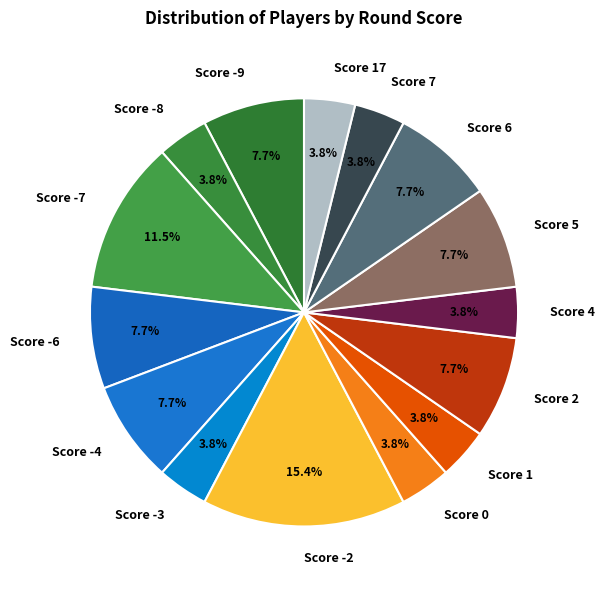

Which category has the biggest portion of the pie?

Score -2